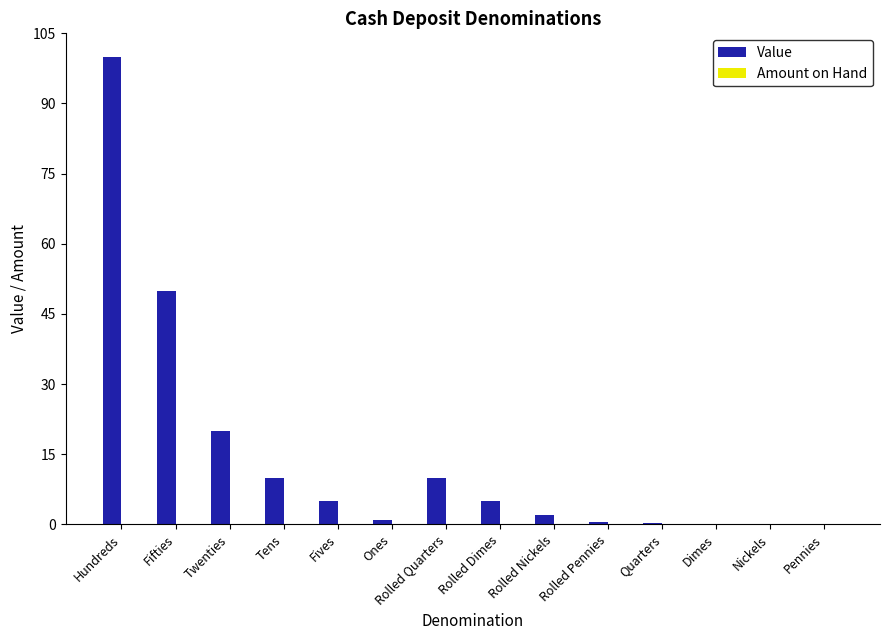

The chart shows a value of 8.3 at Rolled Dimes. True or false?

False